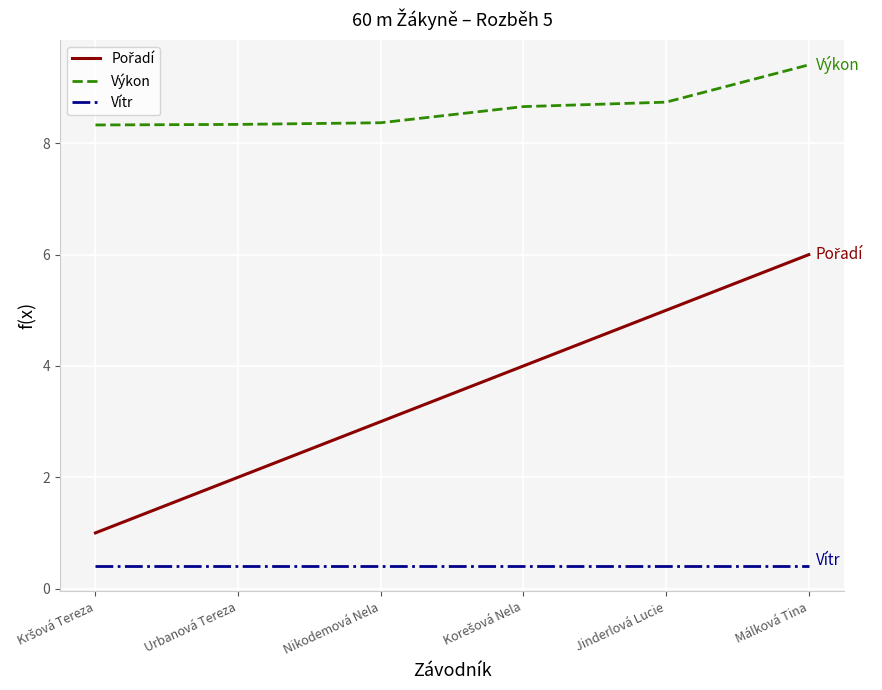

What is the spread (max minus min) of values at Nikodemová Nela?

8.0